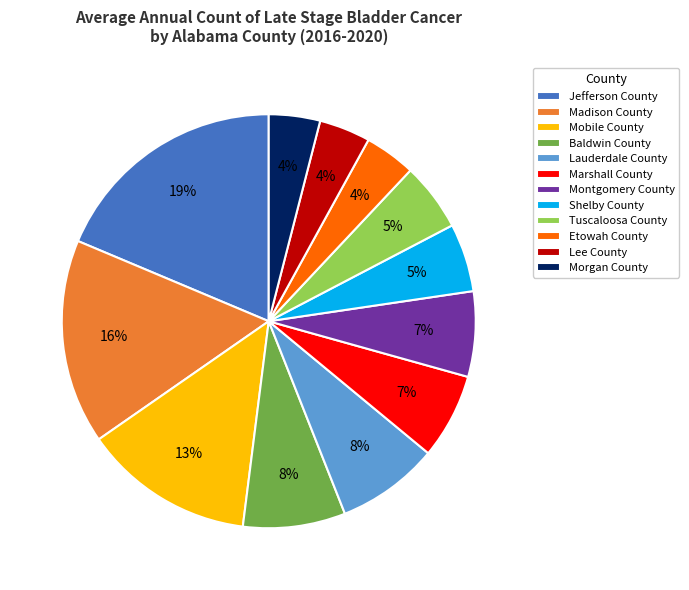

What is the ratio of the value at Morgan County to the value at Marshall County?

0.6